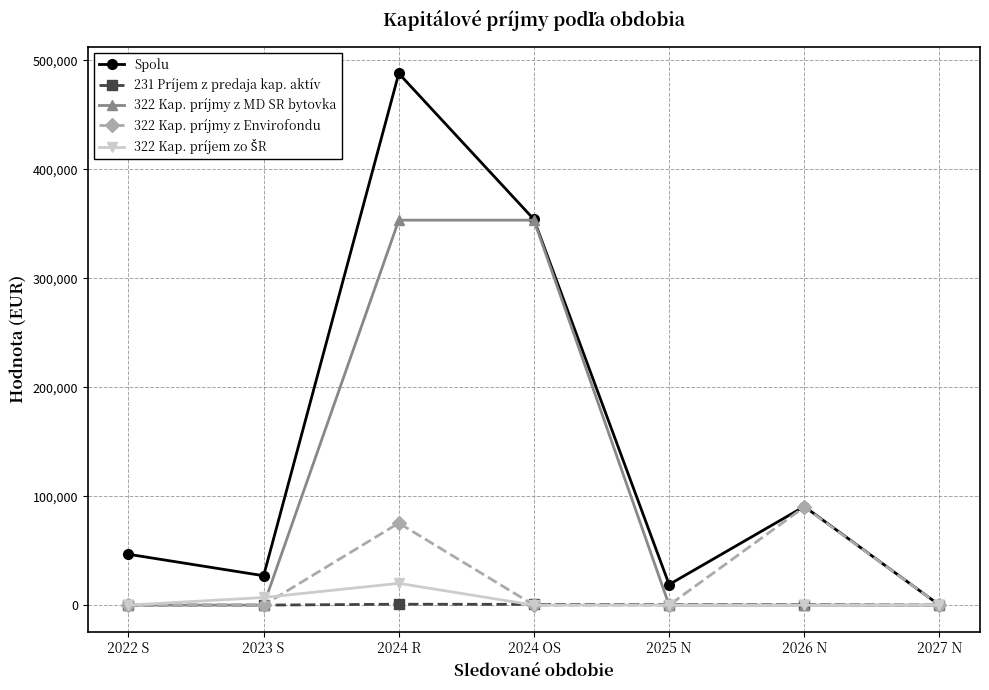

Which series has the widest spread of values?

Spolu